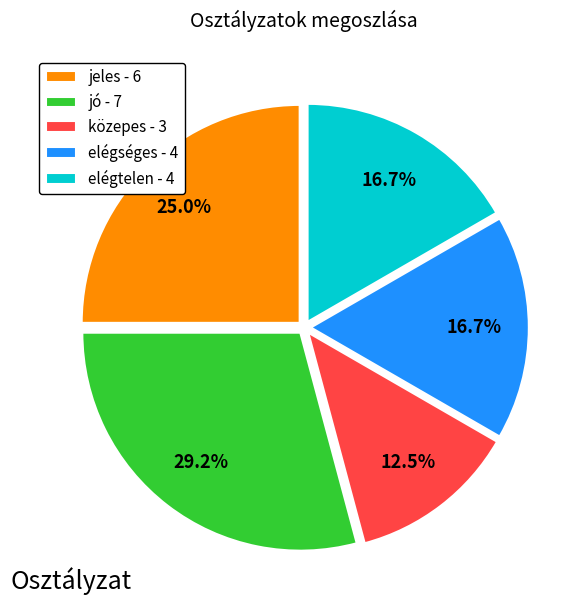

Which has a higher value, elégséges - 4 or jeles - 6?

jeles - 6